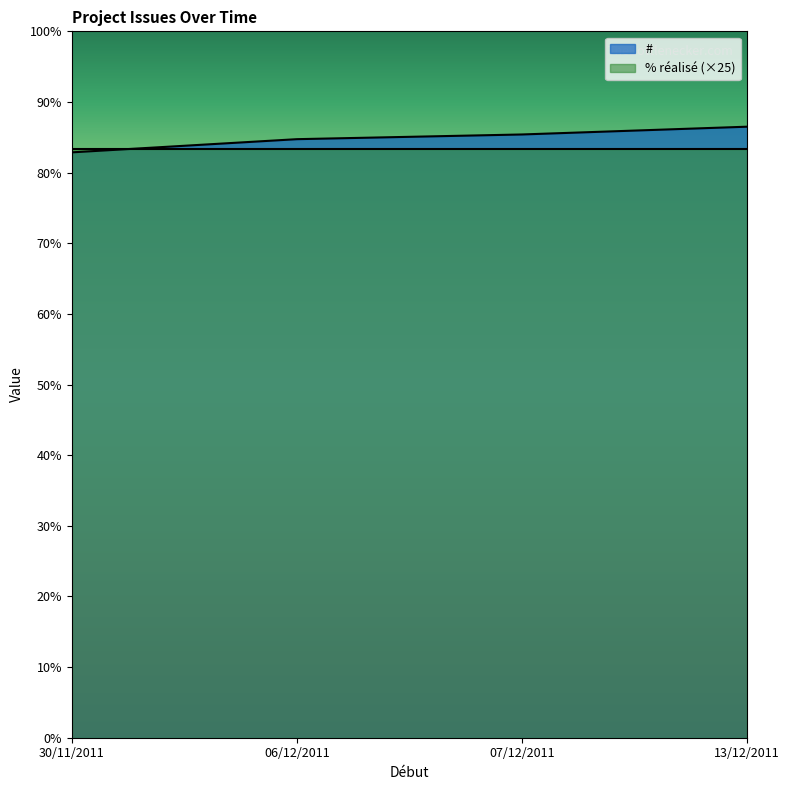

Where does the data first go above 2562?

13/12/2011